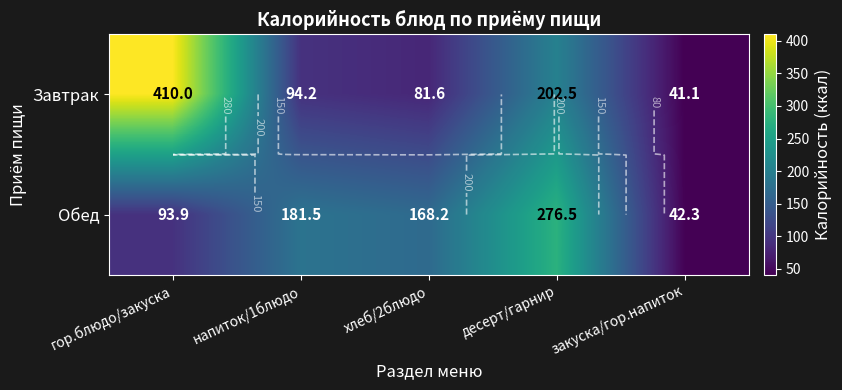

What is the total value across all series at напиток/1блюдо?

275.7